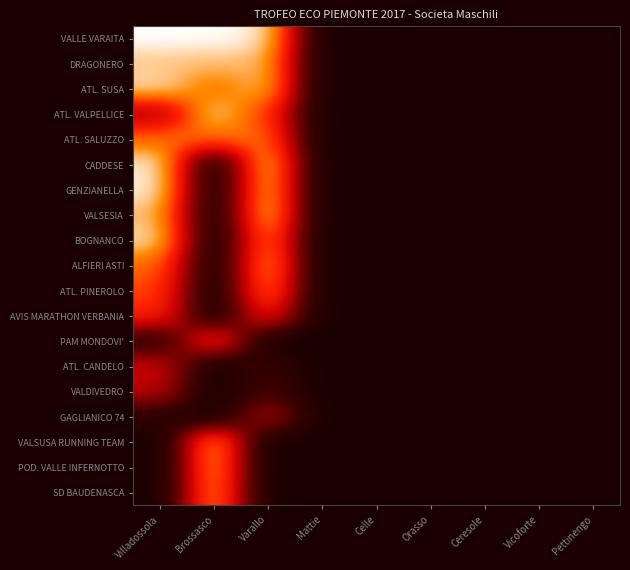

Which has a higher value, Varallo or Celle?

Varallo